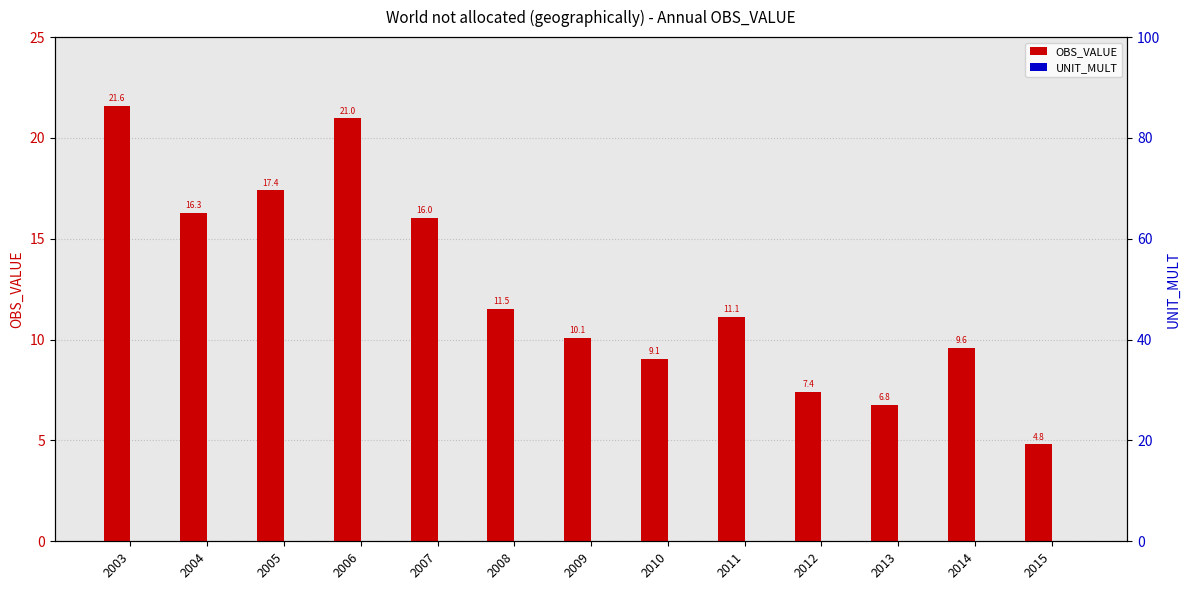

Reading left to right, list all the values displayed in this chart.

OBS_VALUE: 2003=21.6	2004=16.3	2005=17.4	2006=21.0	2007=16.0	2008=11.5	2009=10.1	2010=9.1	2011=11.1	2012=7.4	2013=6.8	2014=9.6	2015=4.8
UNIT_MULT: 2003=0.0	2004=0.0	2005=0.0	2006=0.0	2007=0.0	2008=0.0	2009=0.0	2010=0.0	2011=0.0	2012=0.0	2013=0.0	2014=0.0	2015=0.0